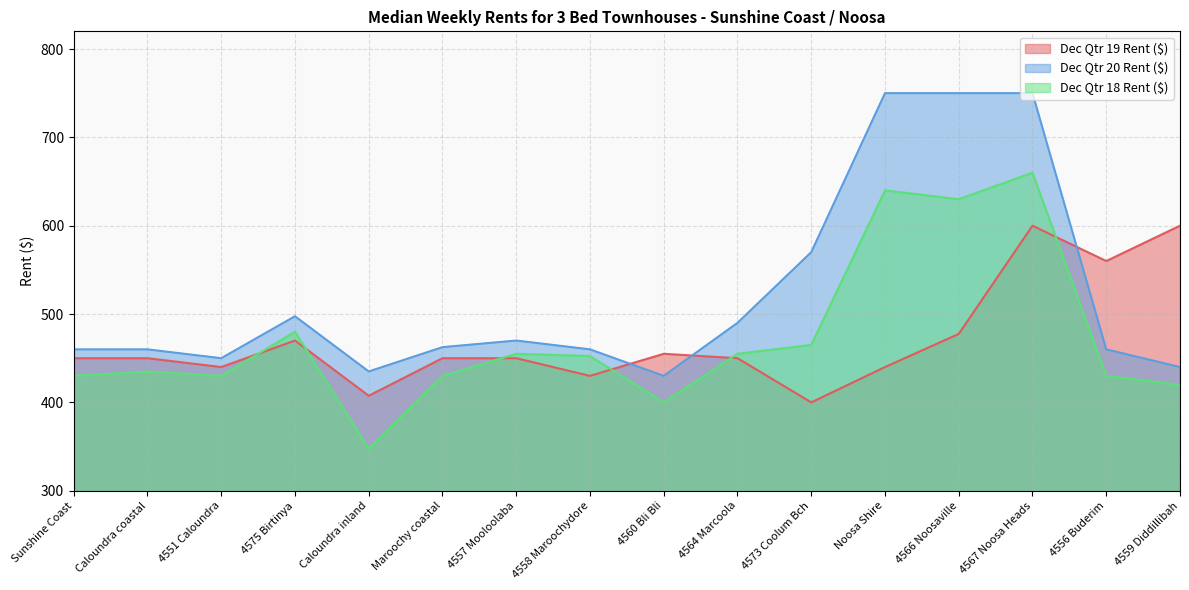

Rank the categories by Dec Qtr 20 Rent ($) value from lowest to highest.

4560 Bli Bli, Caloundra inland, 4559 Diddillibah, 4551 Caloundra, Sunshine Coast, Caloundra coastal, 4558 Maroochydore, 4556 Buderim, Maroochy coastal, 4557 Mooloolaba, 4564 Marcoola, 4575 Birtinya, 4573 Coolum Bch, Noosa Shire, 4566 Noosaville, 4567 Noosa Heads